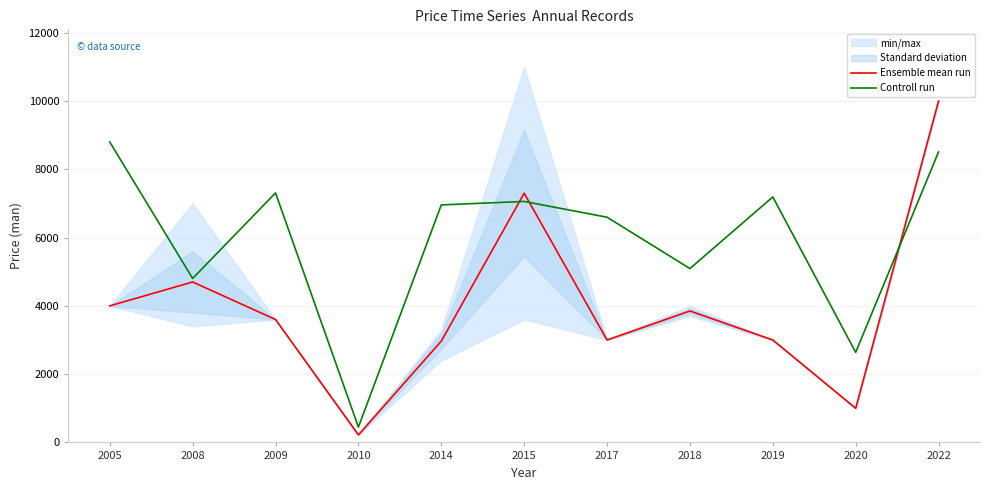

True or false: Controll run has more than 2 points higher than both neighbors.

True